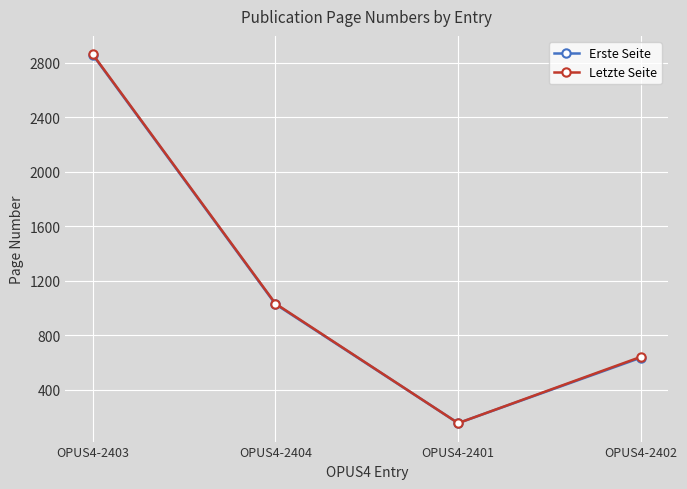

Where does the Letzte Seite series first go above 1032?

OPUS4-2403